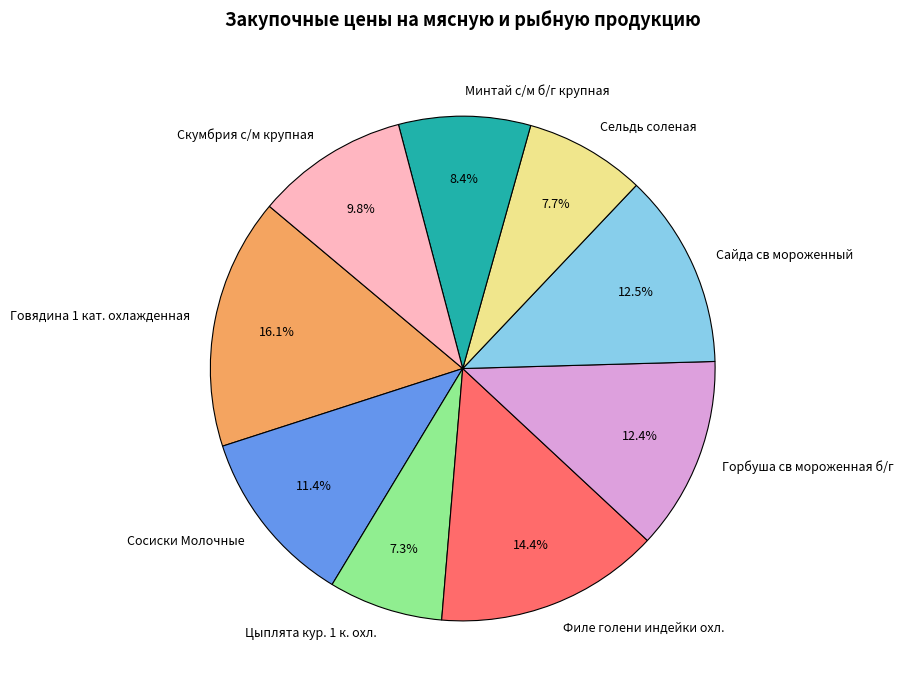

True or false: Филе голени индейки охл. accounts for 25% of the total.

False